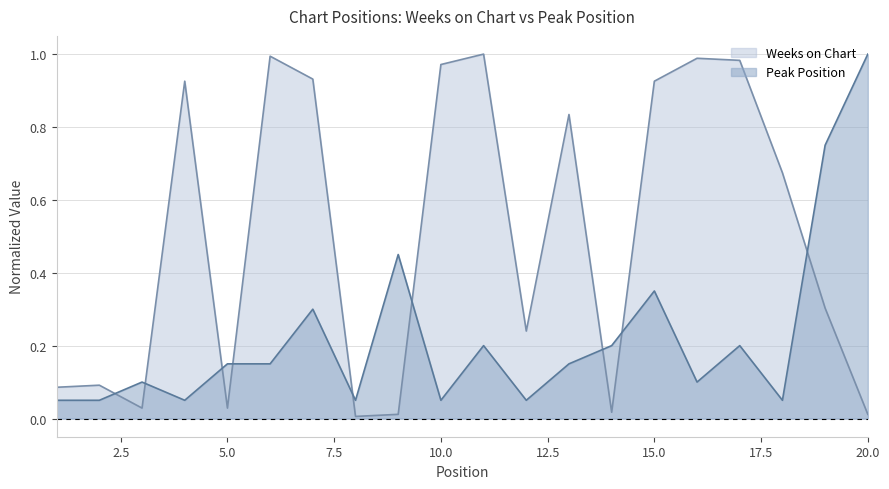

Where is the first local maximum for Peak Position?

3